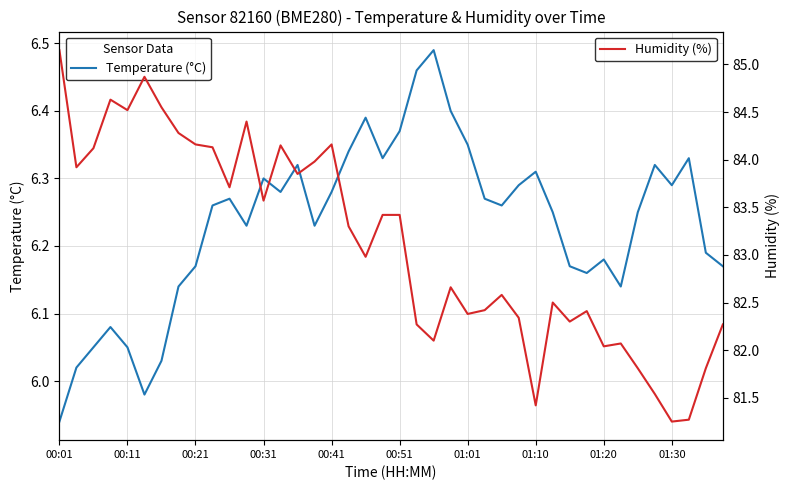

At how many categories does at least one series exceed 33?

40